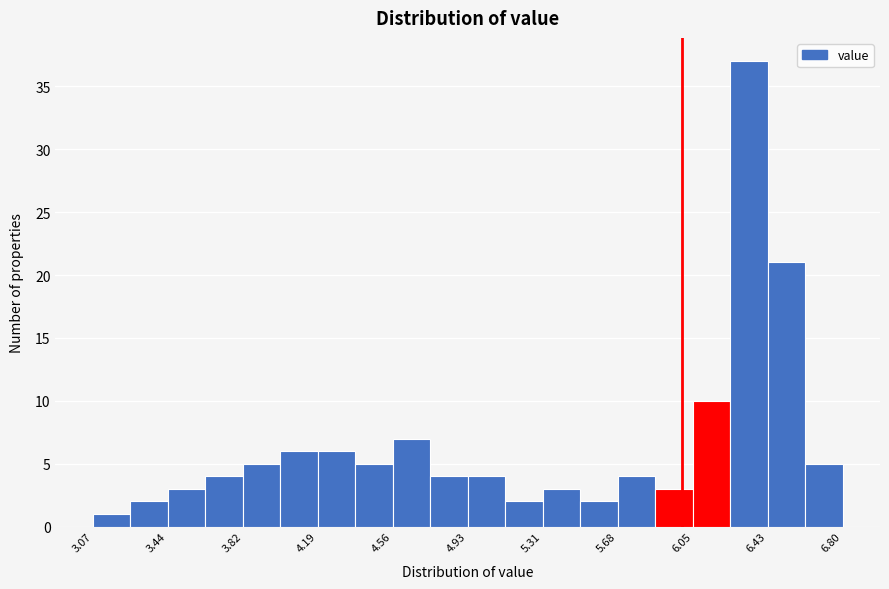

Around what value on the x-axis is the tallest bar? Give the approximate position of its centre, as read against the axis.

6.35